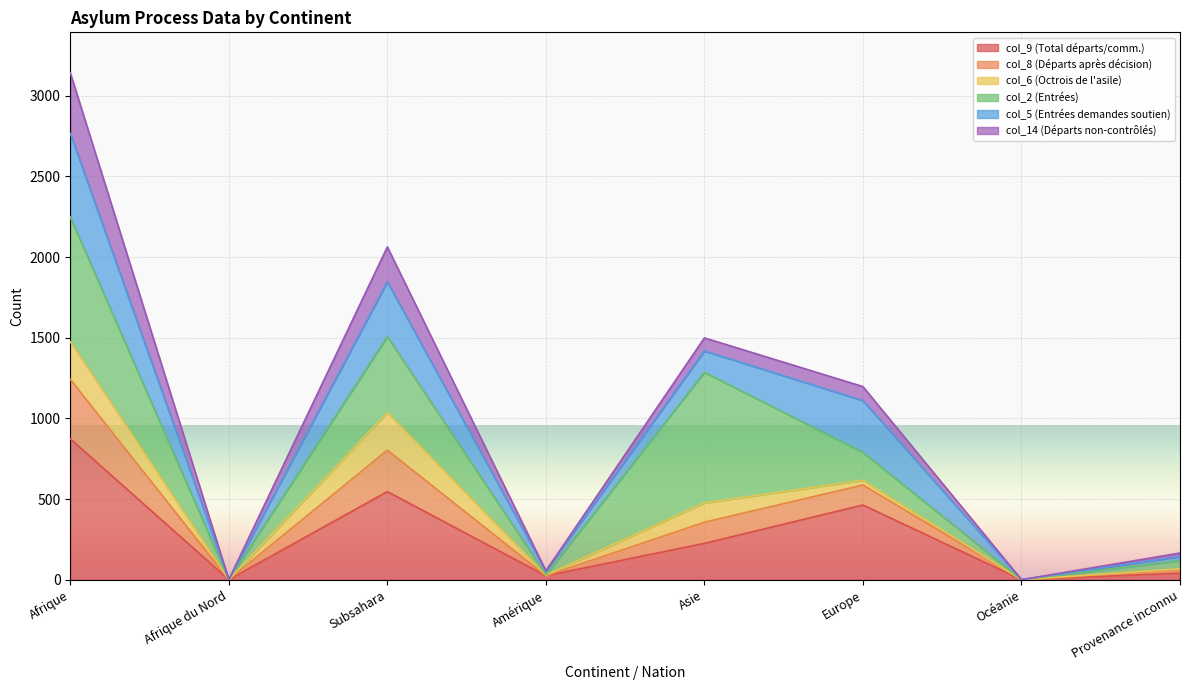

Is the value of col_8 (Départs après décision) at Océanie greater than the value of col_9 (Total départs/comm.) at Europe?

No